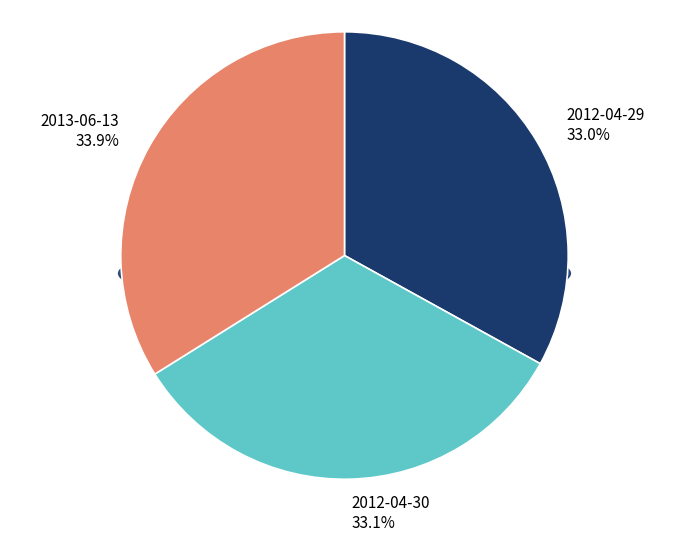

Is 2012-04-30 the majority of the pie?

No